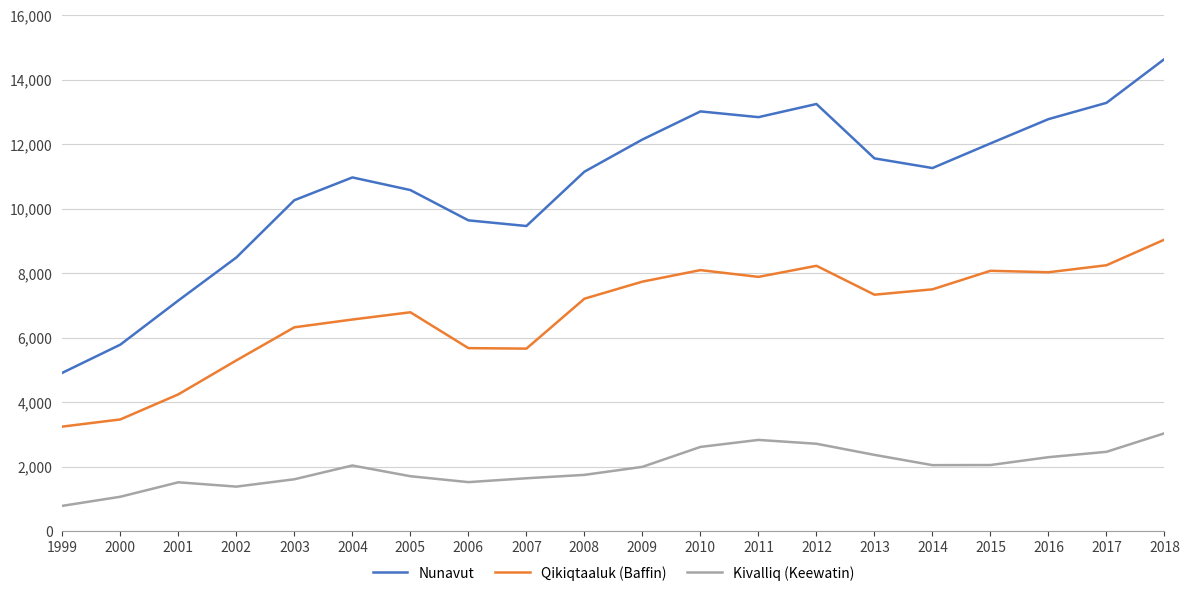

Which category has the highest value in the Nunavut series?

2018